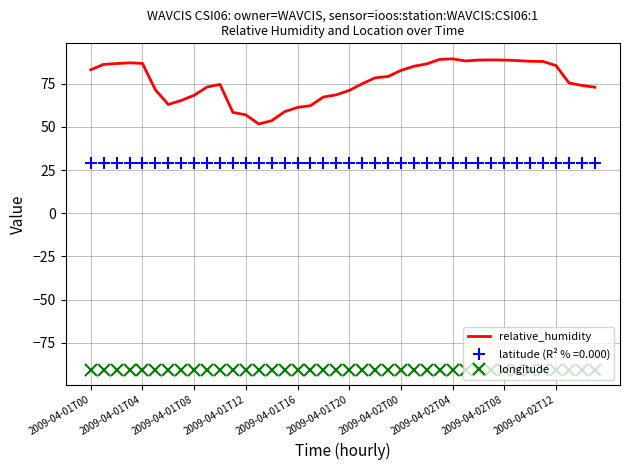

Which series has the largest range (max minus min)?

relative_humidity